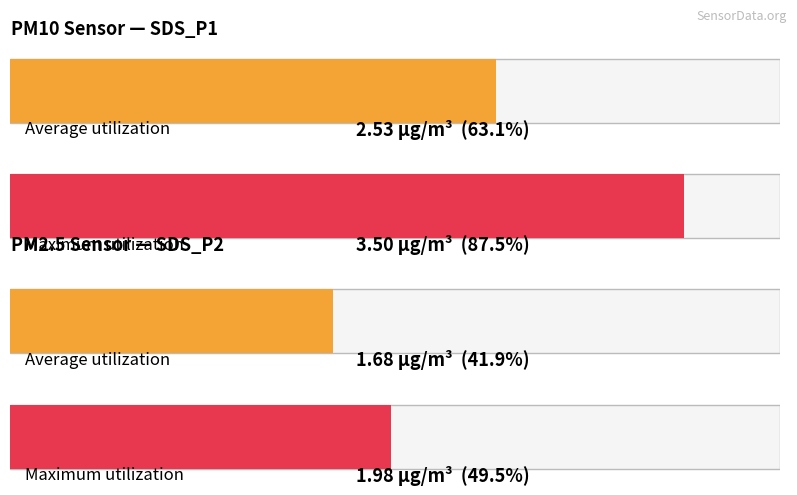

Rank the series by their average value, from highest to lowest.

Avg SDS_P1, Avg SDS_P2